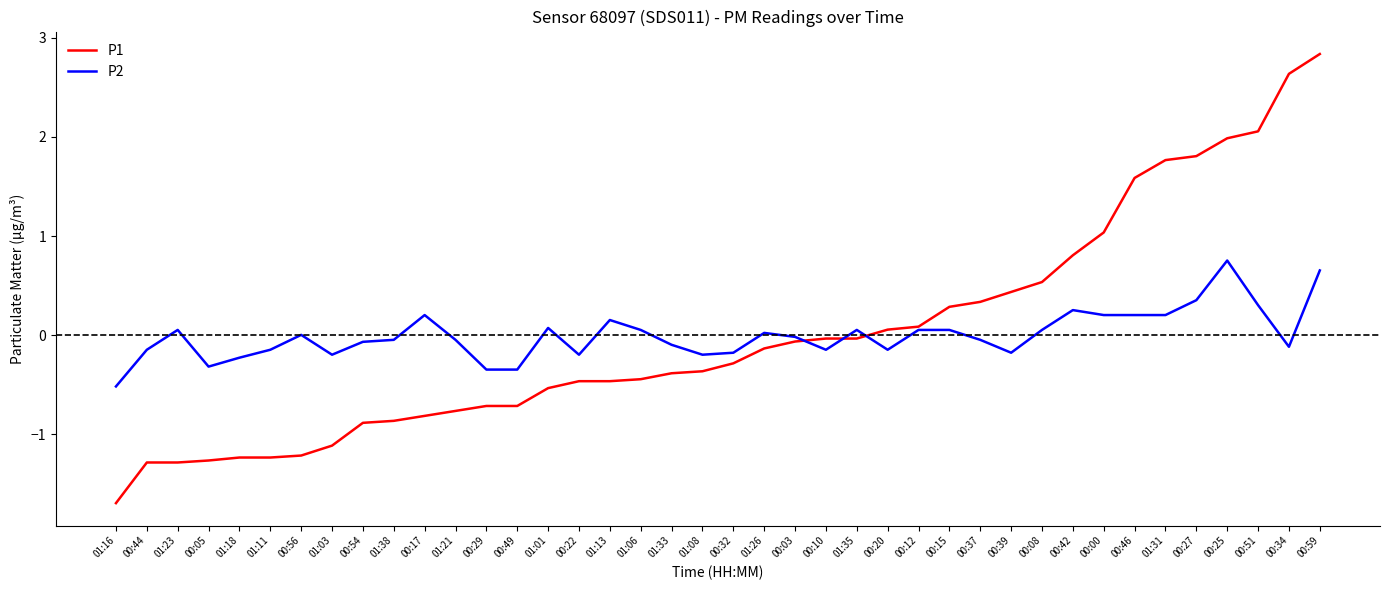

At which label does P2 reach its minimum?

01:16